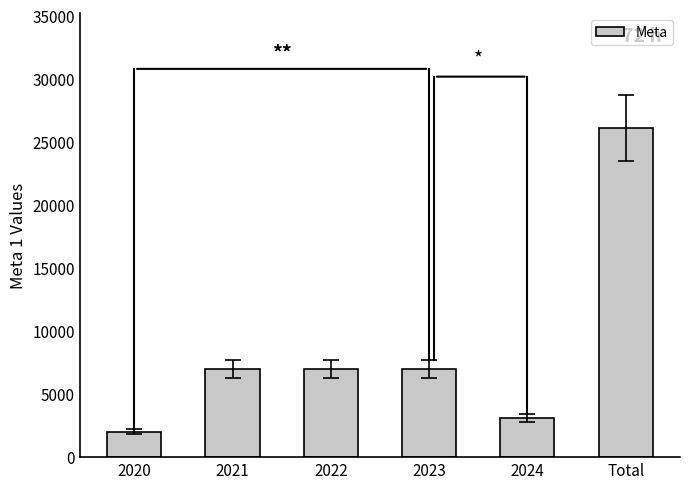

At which category does the chart reach its peak across all series?

Total